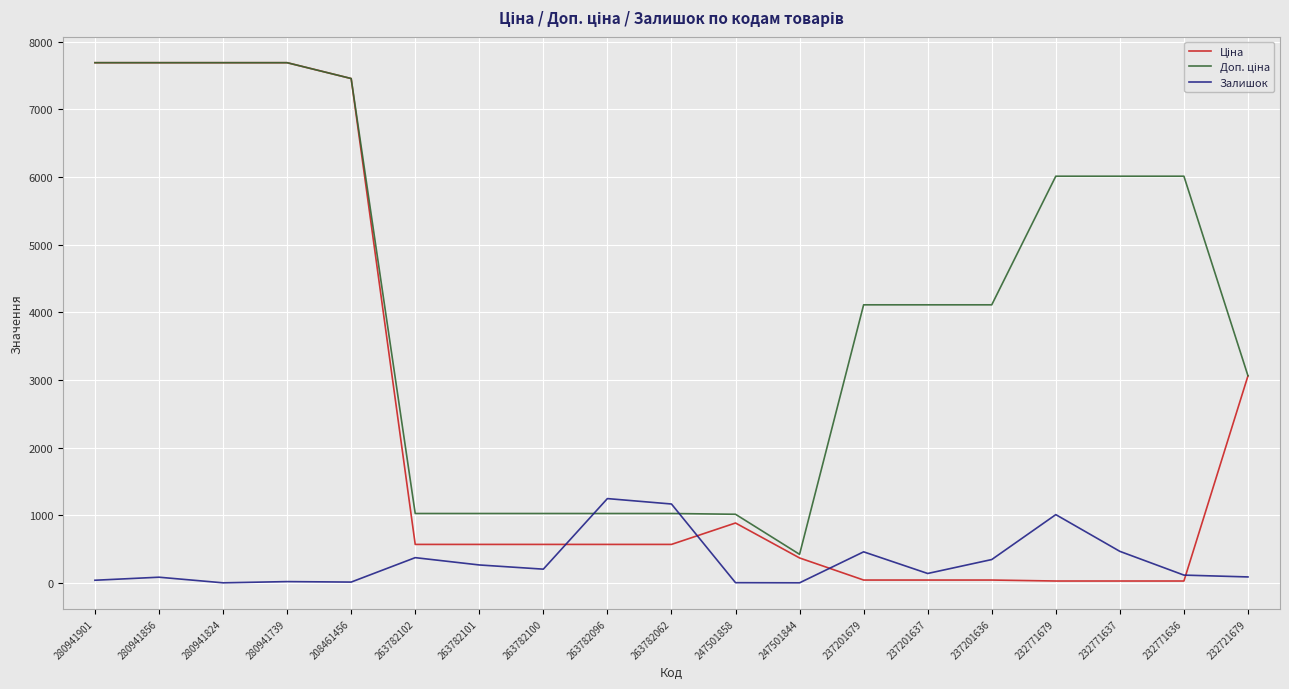

What is the difference between the highest and lowest values at 263782101?

760.5